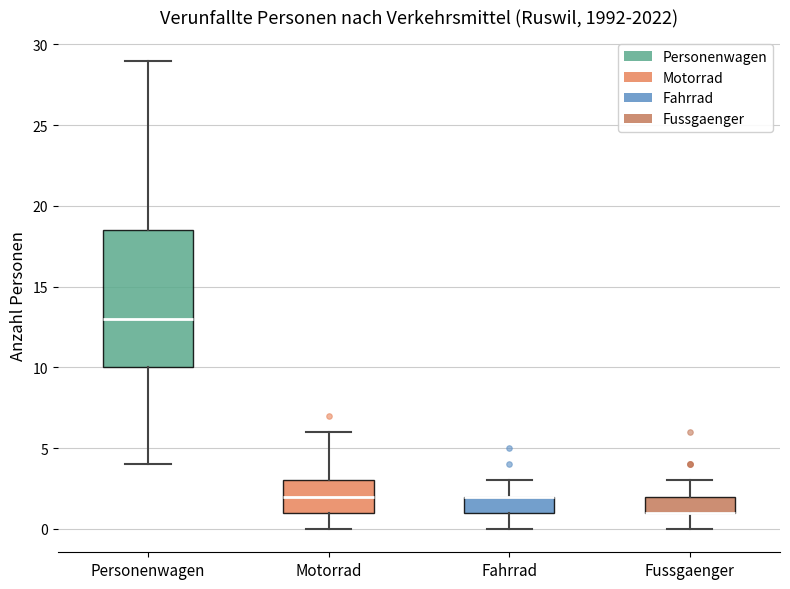

Reading left to right, read every box against the y-axis: the position of its median line, the range the box covers, and the ends of its whiskers. The values are not printed on the chart, so give them approximately, as read against the axis.

Personenwagen: median 13.0, box 10.0 to 18.5, whiskers 4.0 to 29.0
Motorrad: median 2.0, box 1.0 to 3.0, whiskers 0.0 to 6.0
Fahrrad: median 2.0 (drawn on the box's upper edge), box 1.0 to 2.0, whiskers 0.0 to 3.0
Fussgaenger: median 1.0 (drawn on the box's lower edge), box 1.0 to 2.0, whiskers 0.0 to 3.0